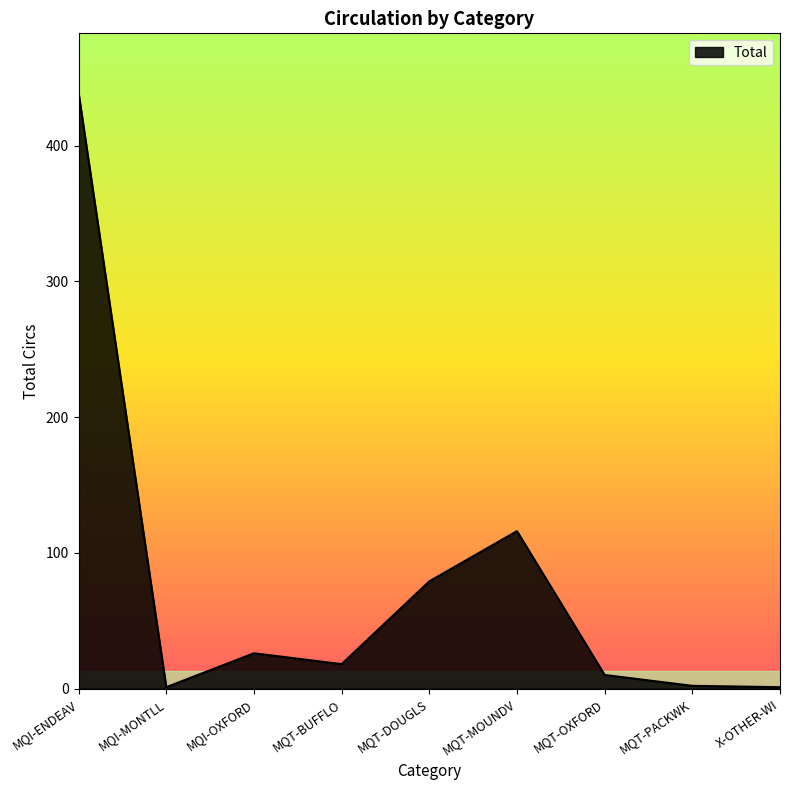

What is the approximate value at MQT-MOUNDV, to the nearest 10?

120